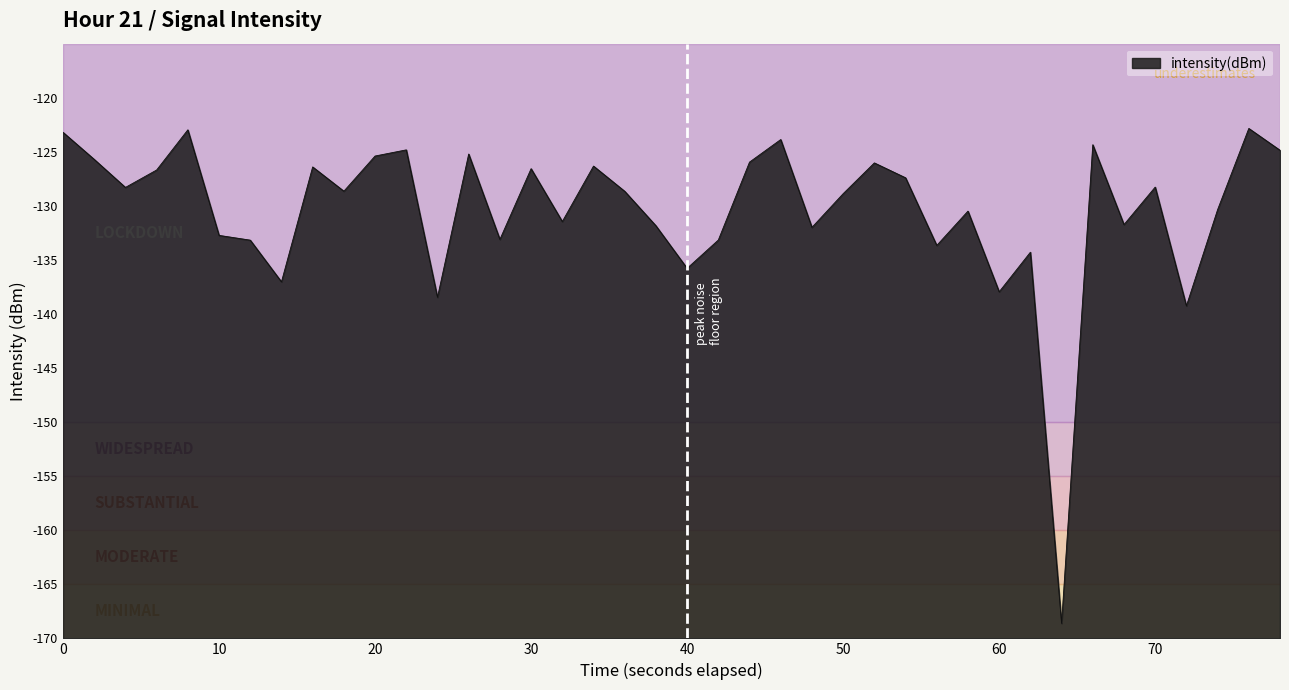

Does the chart have visible grid lines?

No